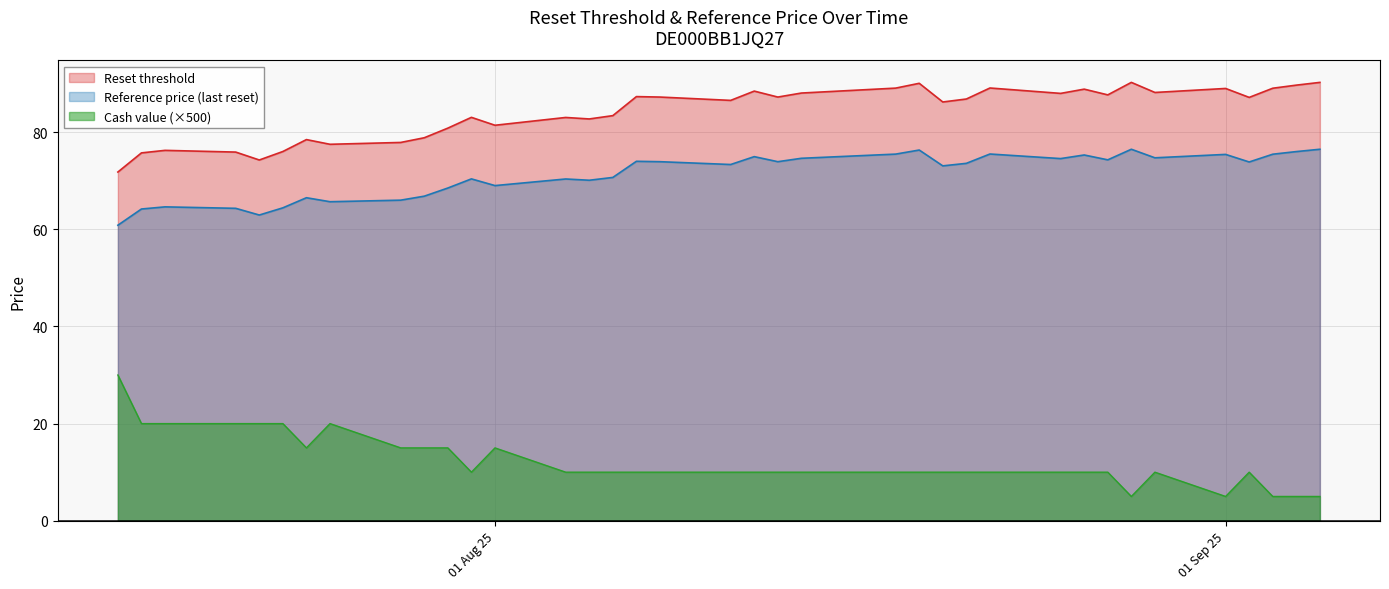

Which series has the largest total across all categories?

Reset threshold